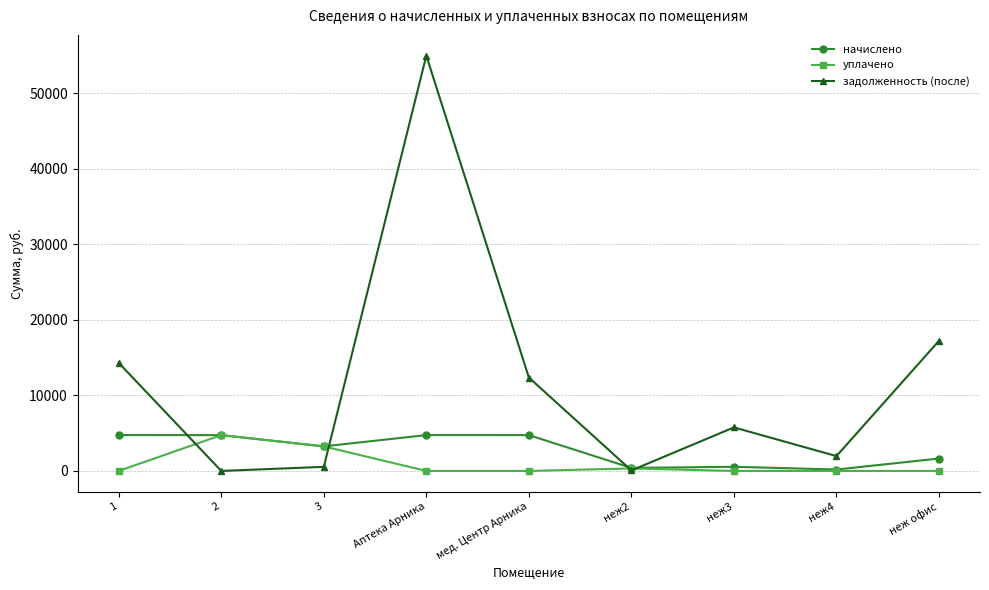

At which category is the sum across all series the highest?

Аптека Арника